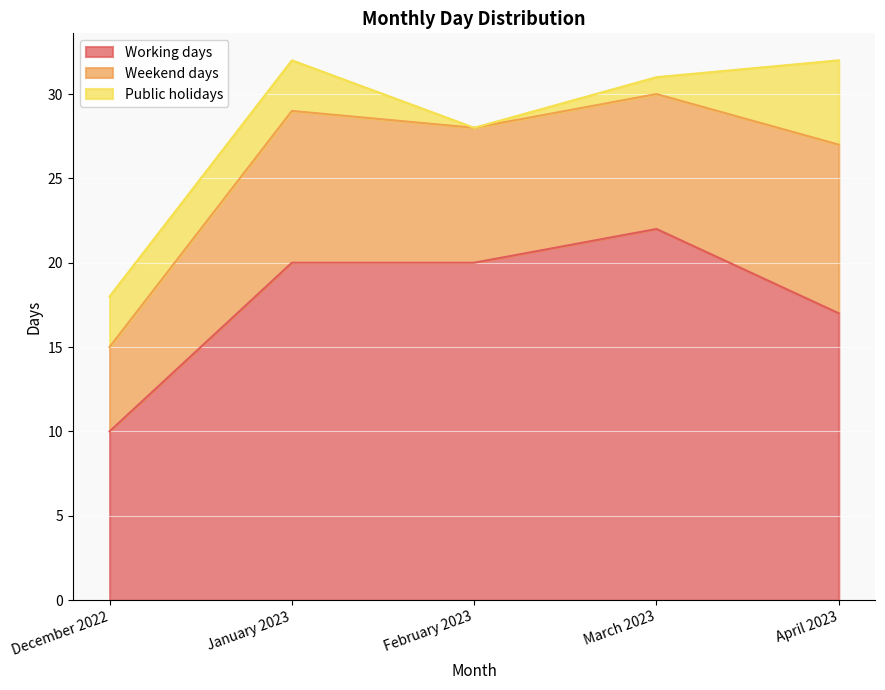

What position from the right is February 2023?

3